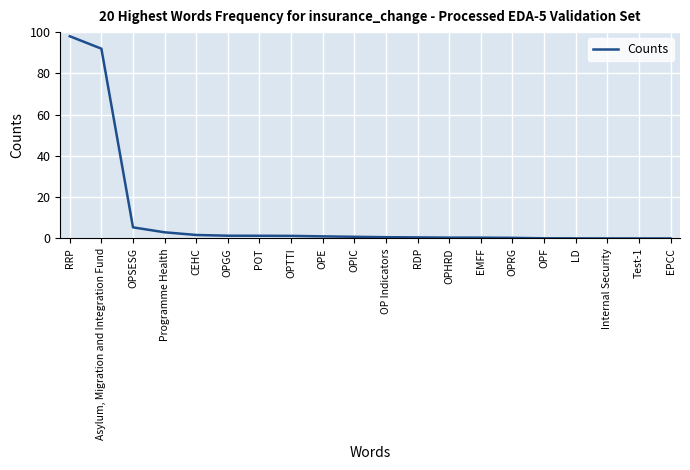

Between Internal Security and OPE, which is larger?

OPE